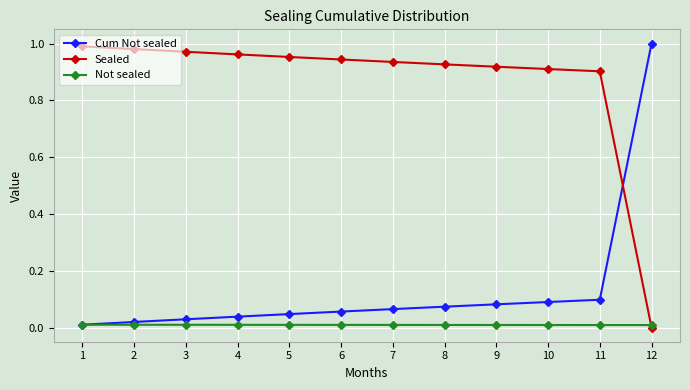

Which series has the largest total across all categories?

Sealed